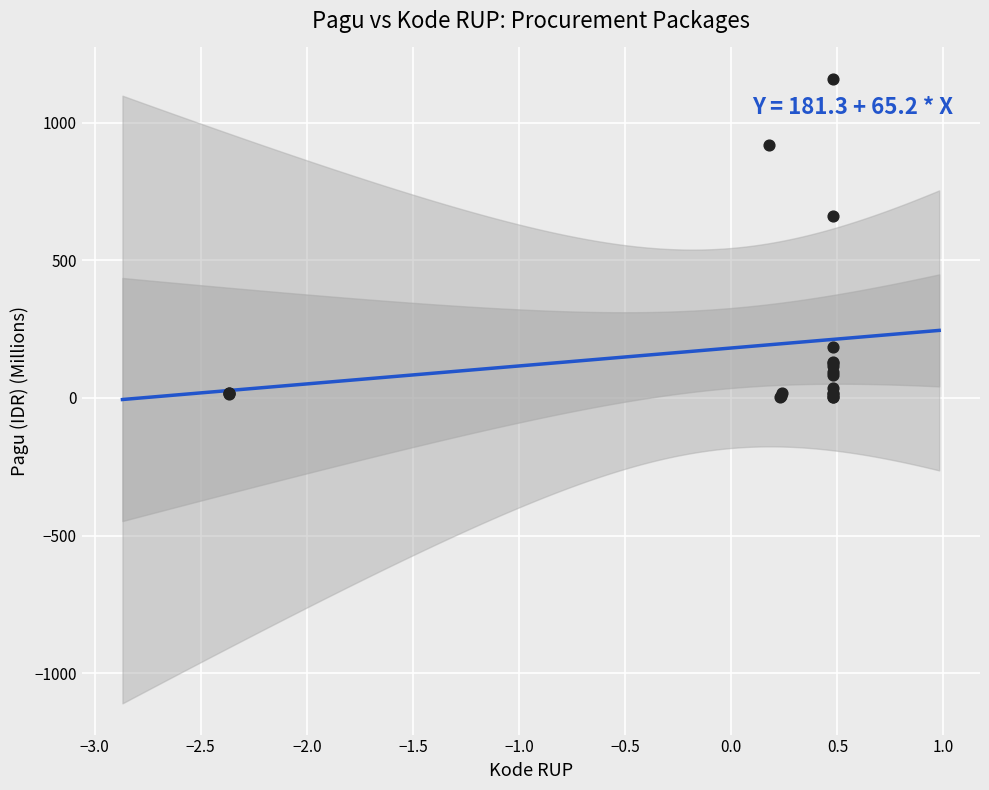

What Y value in the scatter plot is closest to 580?

660.6